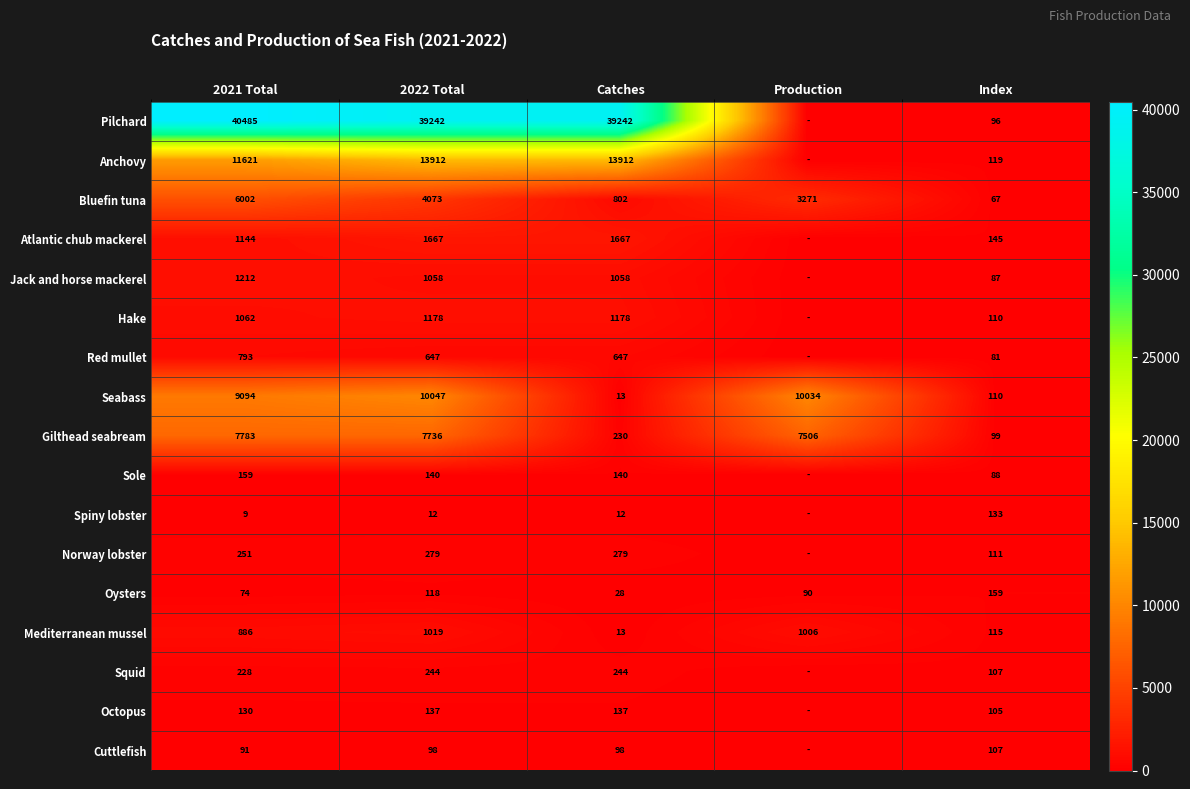

What is the total value across all series at 2021 Total?

81024